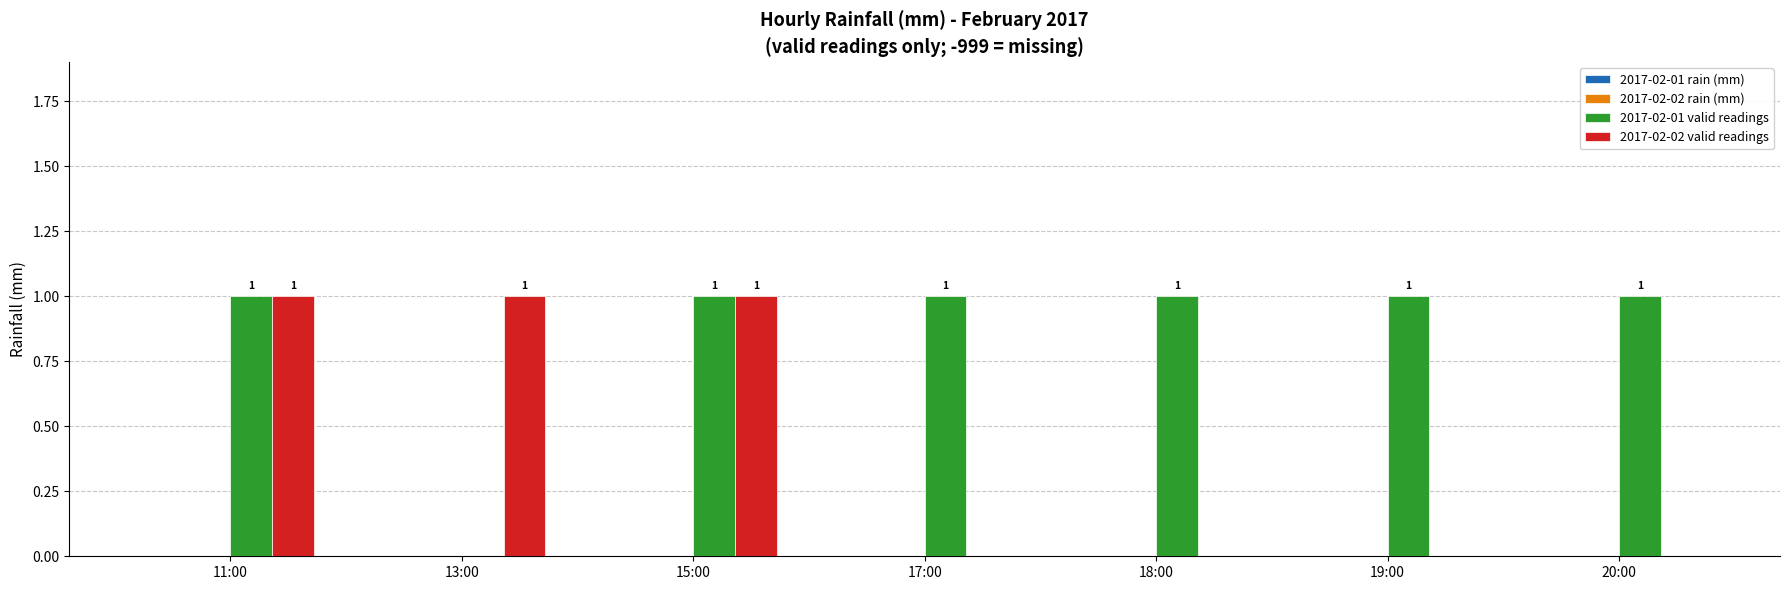

True or false: 2017-02-02 valid readings has a value of 1 at 13:00.

True